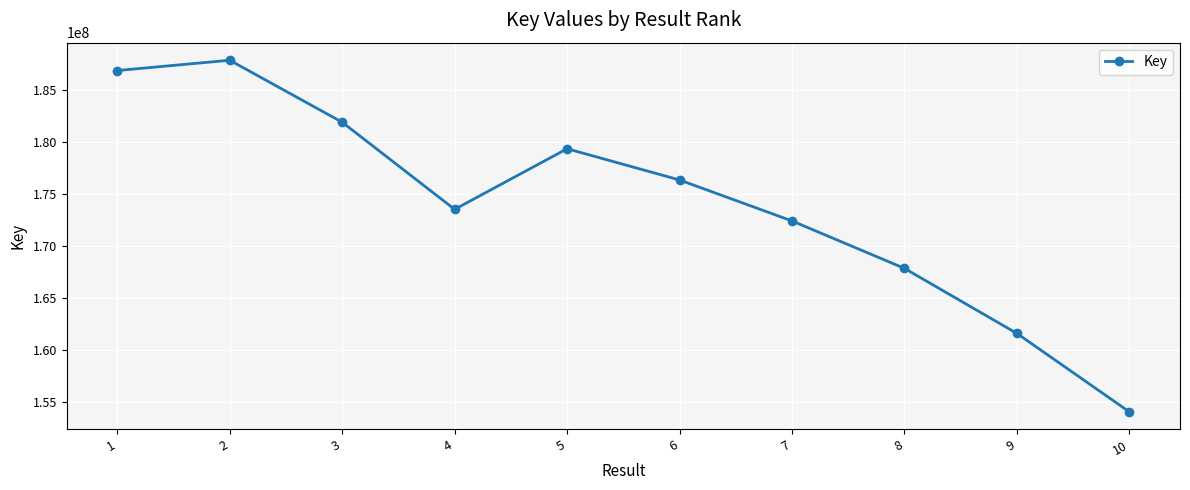

What is the minimum value shown in the chart?

154078340